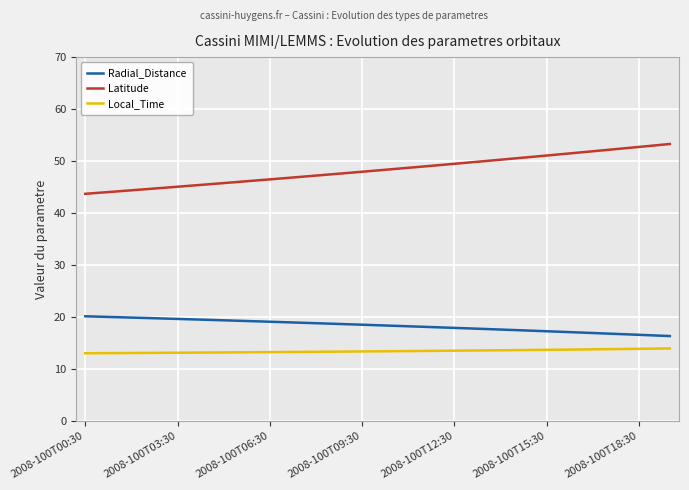

What is the highest value of the Local_Time series?

14.0